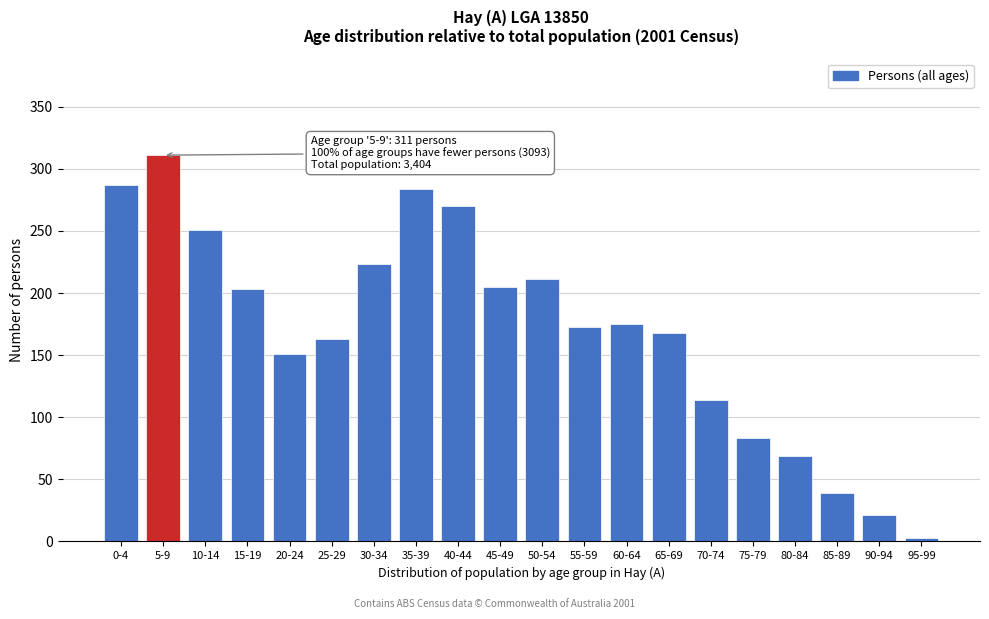

Reading left to right, transcribe all the data shown in this chart.

287	311	251	203	151	163	223	284	270	205	211	173	175	168	114	83	69	39	21	3